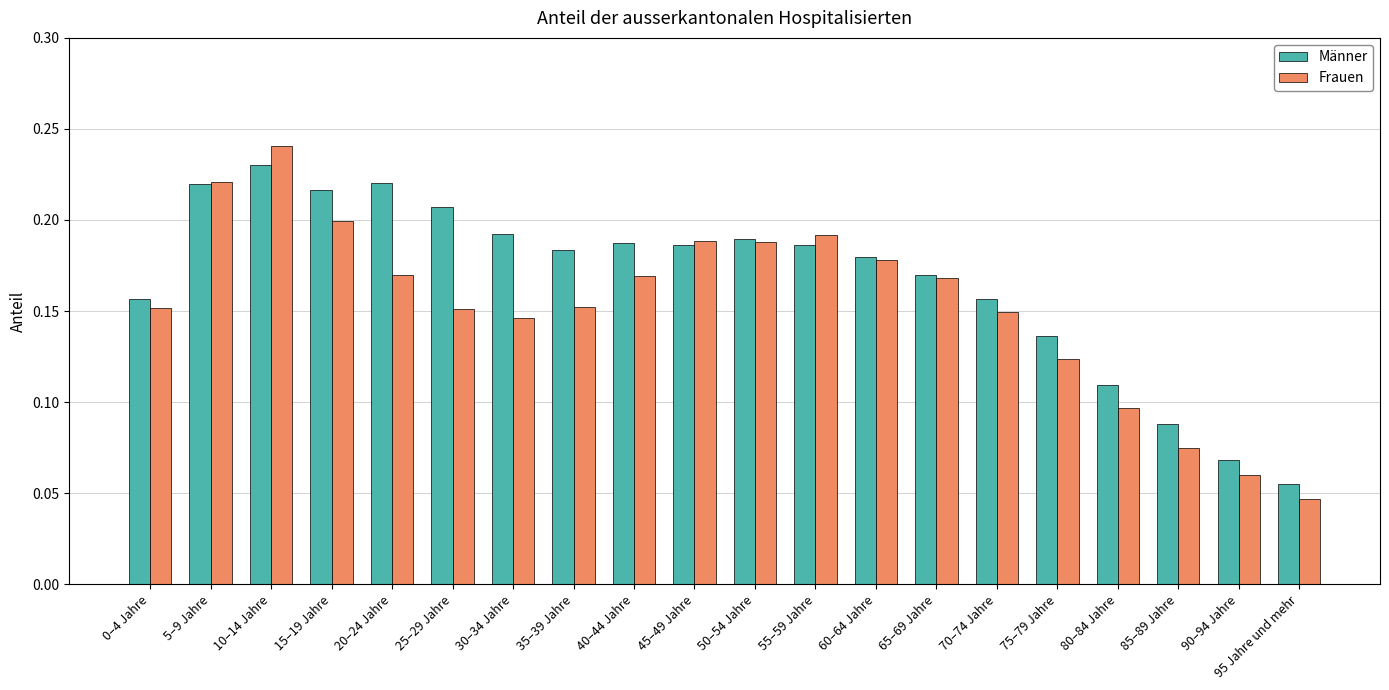

Which series has the largest total across all categories?

Männer